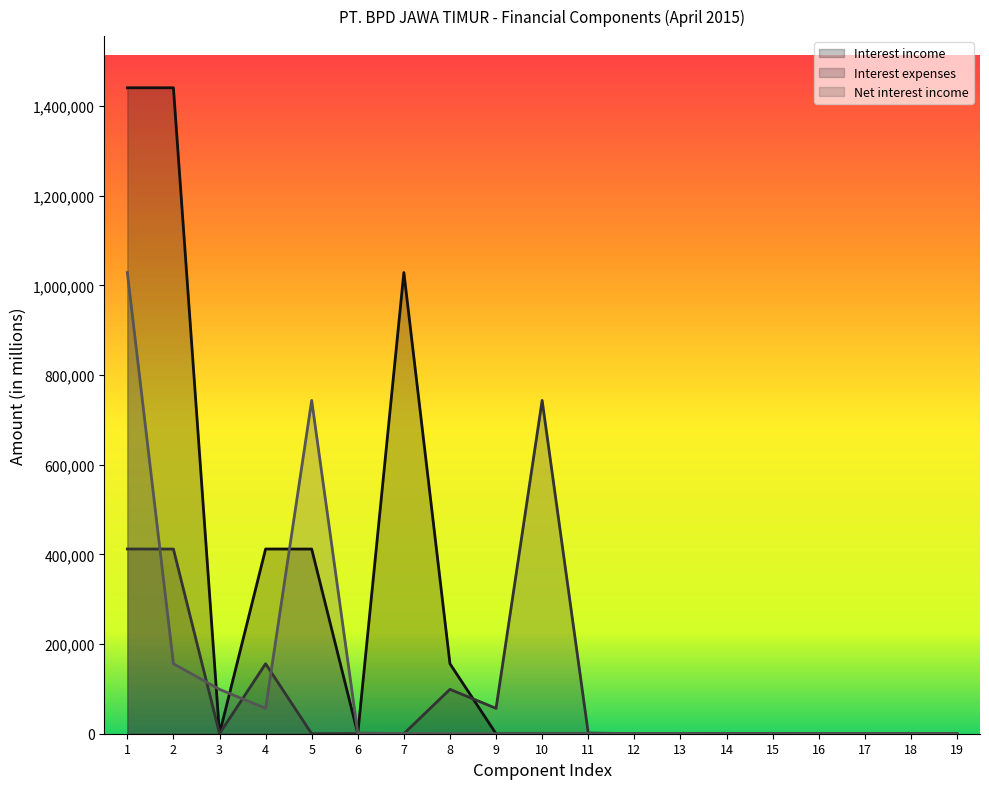

What is the difference between the Interest expenses values at 3 and 10?

743399